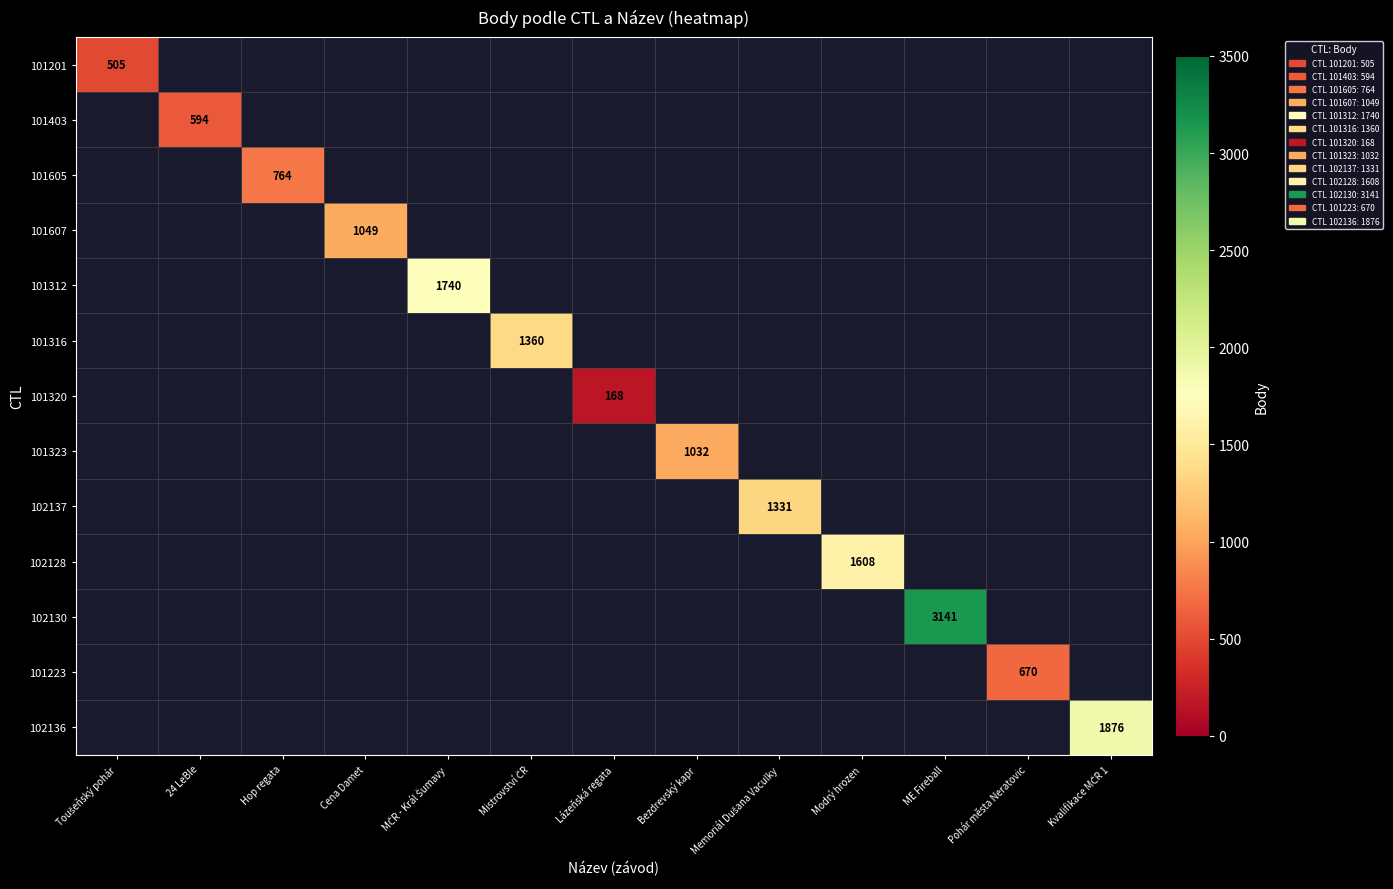

The value of 102130 at ME Fireball is 1124. True or false?

False